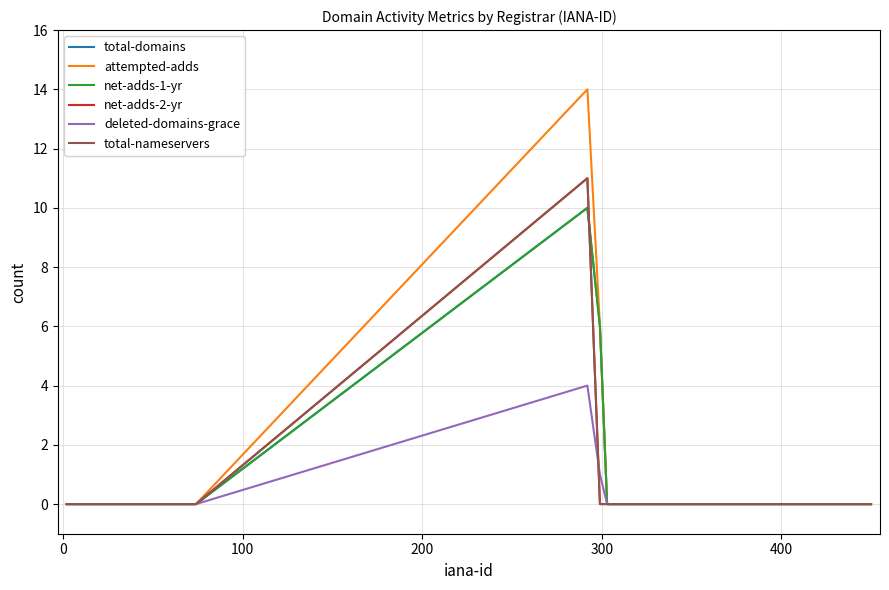

Count the deleted-domains-grace values in the range 0 to 1.

19